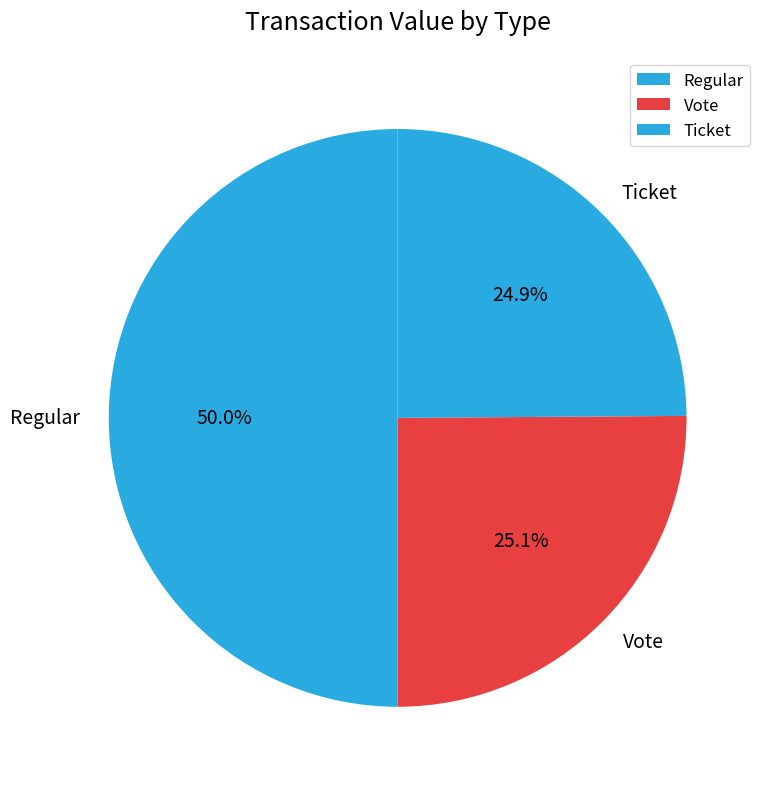

Does Vote represent more than half of the total?

No